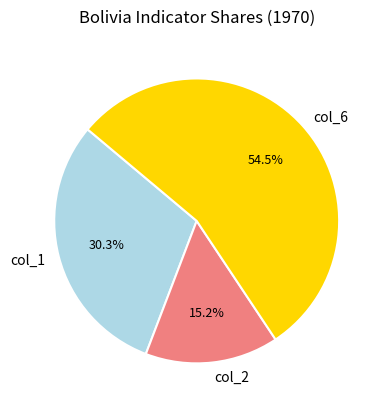

Rank the categories by value from lowest to highest.

col_2, col_1, col_6